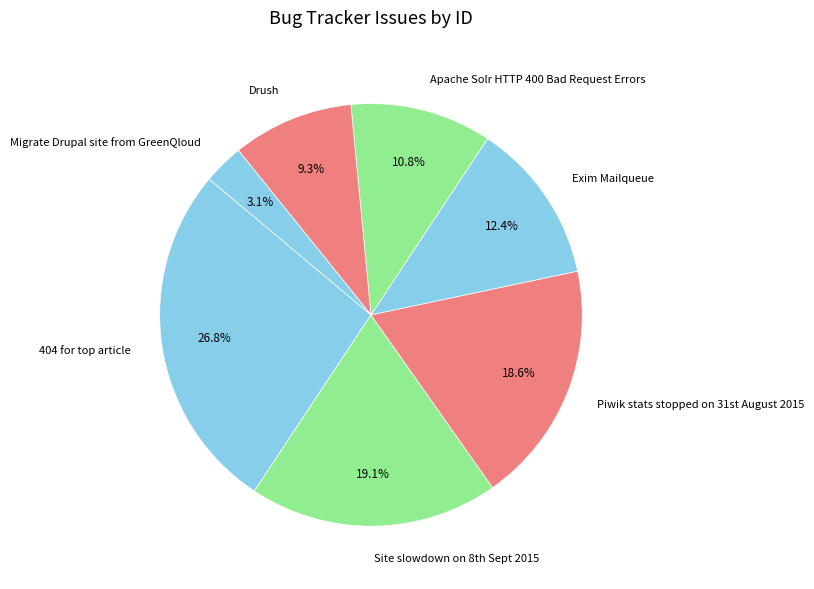

To the nearest percent, what is the average slice percentage?

14%